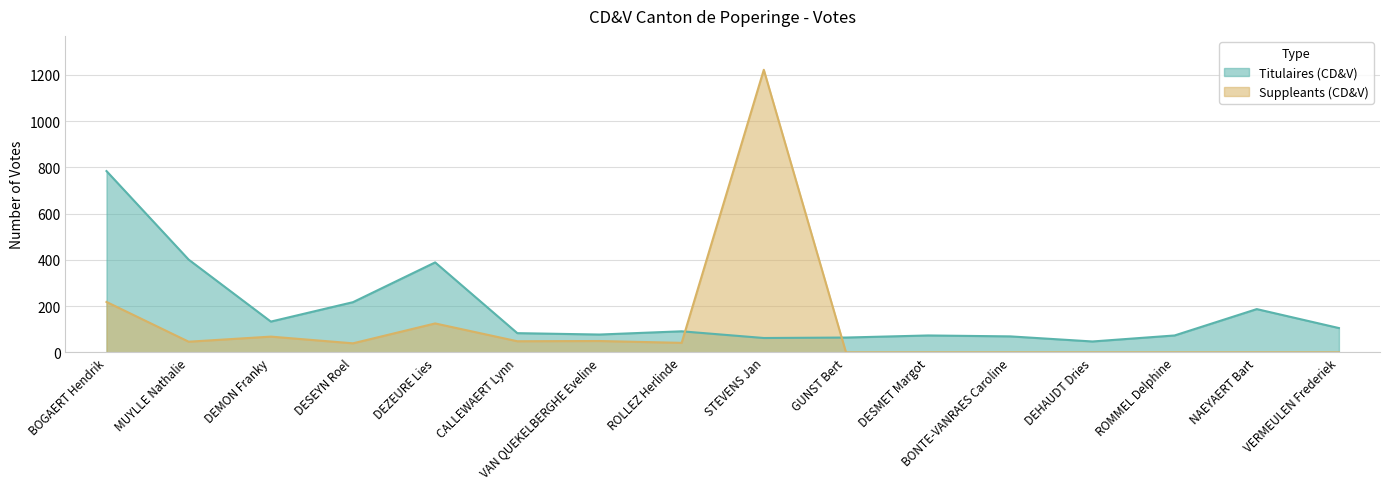

What is the label of the 3rd point from the left?

DEMON Franky